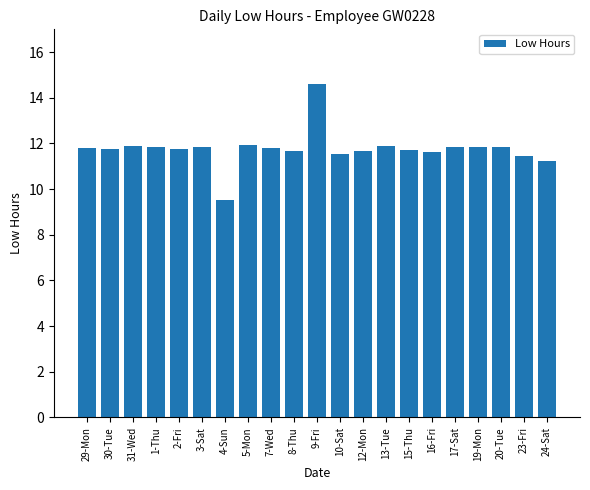

What is the difference between the maximum and second lowest values?

3.4